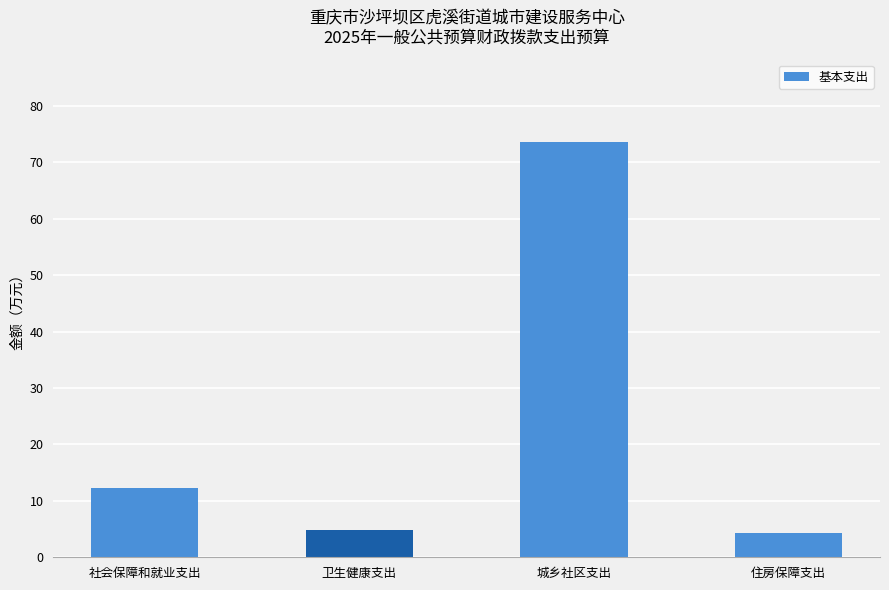

What is the sum of the values at 社会保障和就业支出 and 住房保障支出?

16.6